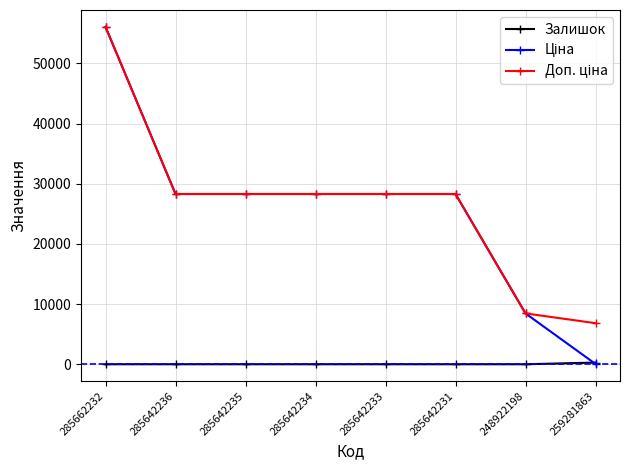

What position from the left is 259281863?

8